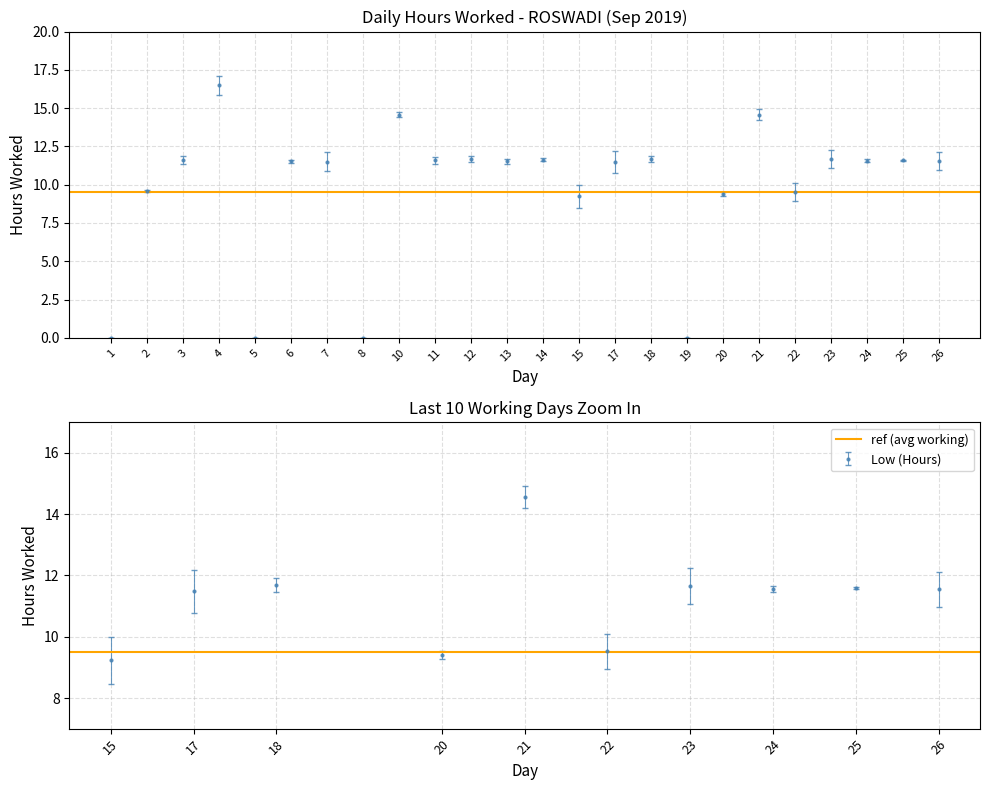

What is the average value?

9.7